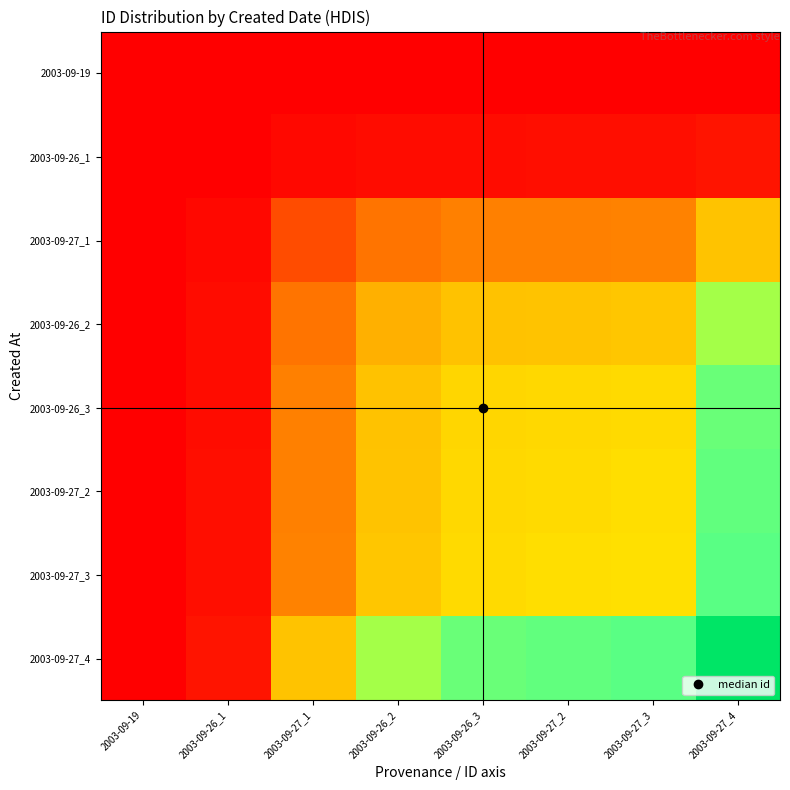

At how many categories does at least one series exceed 4?

7